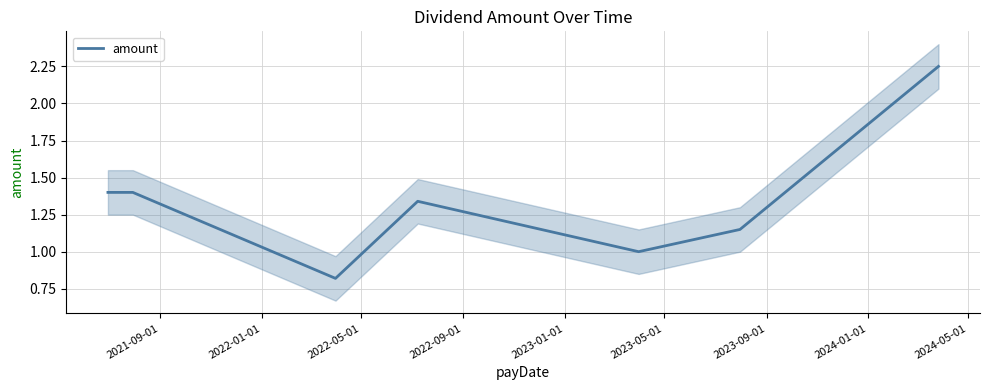

What is the value of the 1st point from the left?

1.4